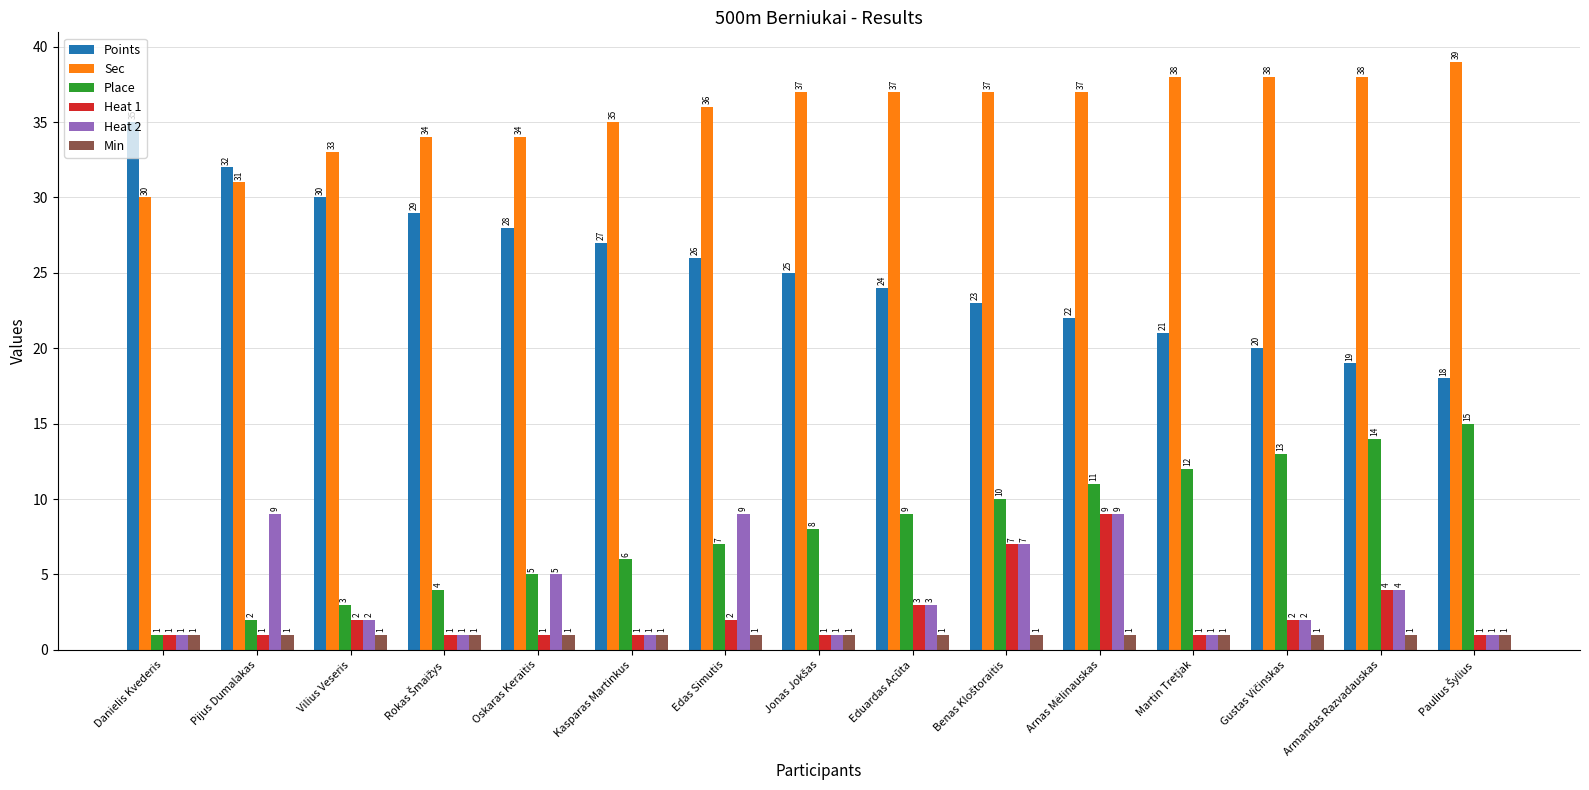

At Edas Simutis, list the series in order from smallest to largest.

Min, Heat 1, Place, Heat 2, Points, Sec